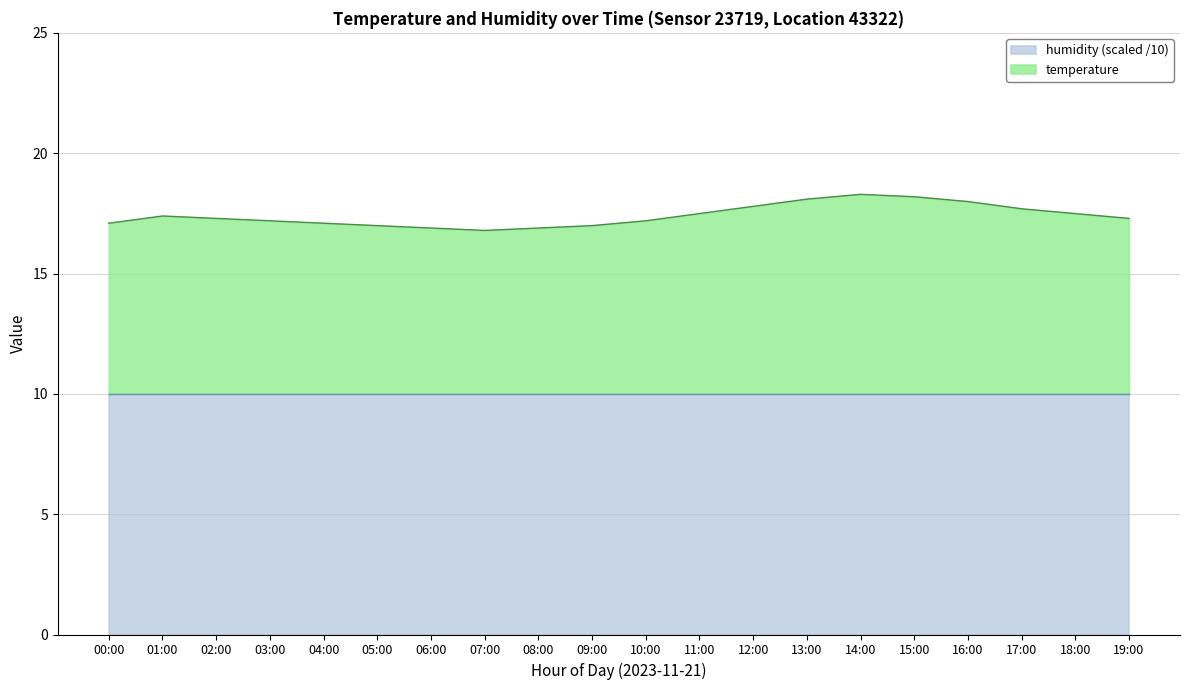

At which label is the value closest to 17?

05:00